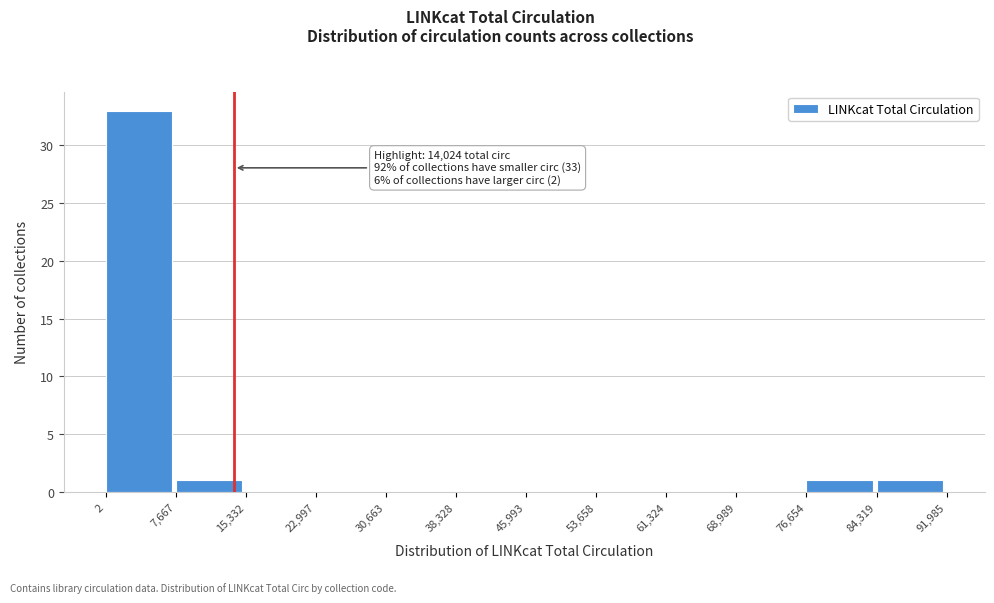

Which range on the x-axis has the tallest bar?

2 to 7,667